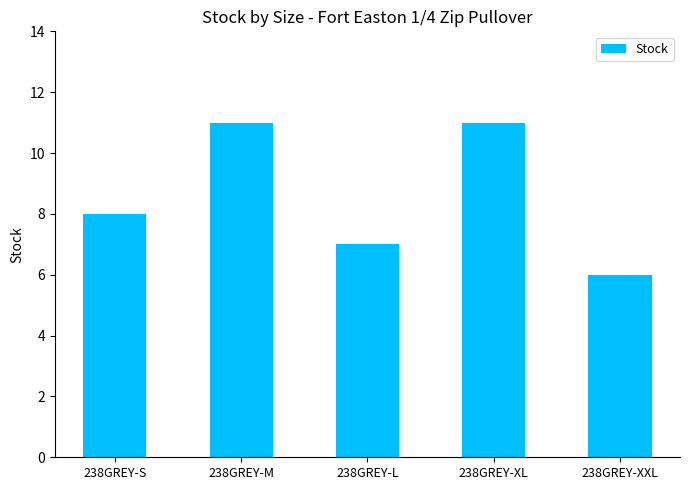

At which label is the value closest to 8?

238GREY-S